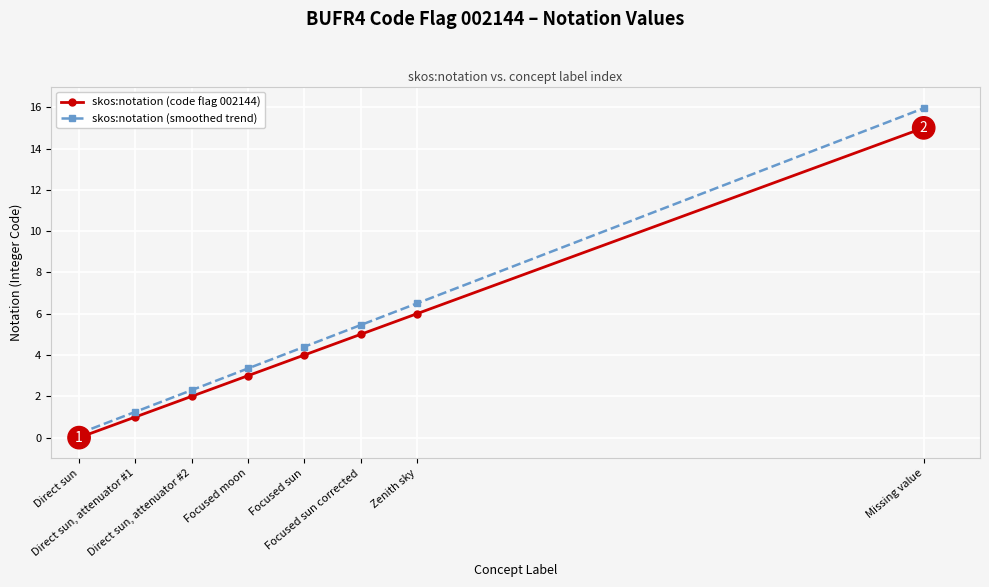

Does the chart have visible grid lines?

Yes